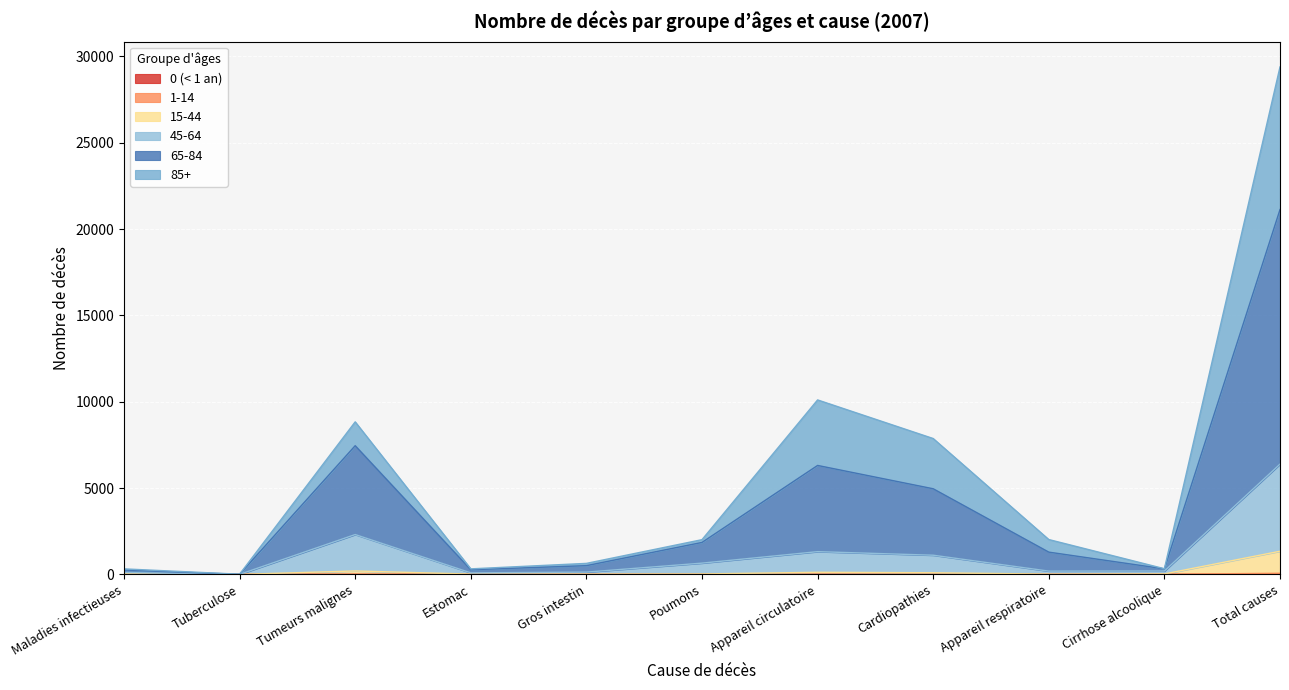

Where is 15-44 nearest to the value 671?

Tumeurs malignes